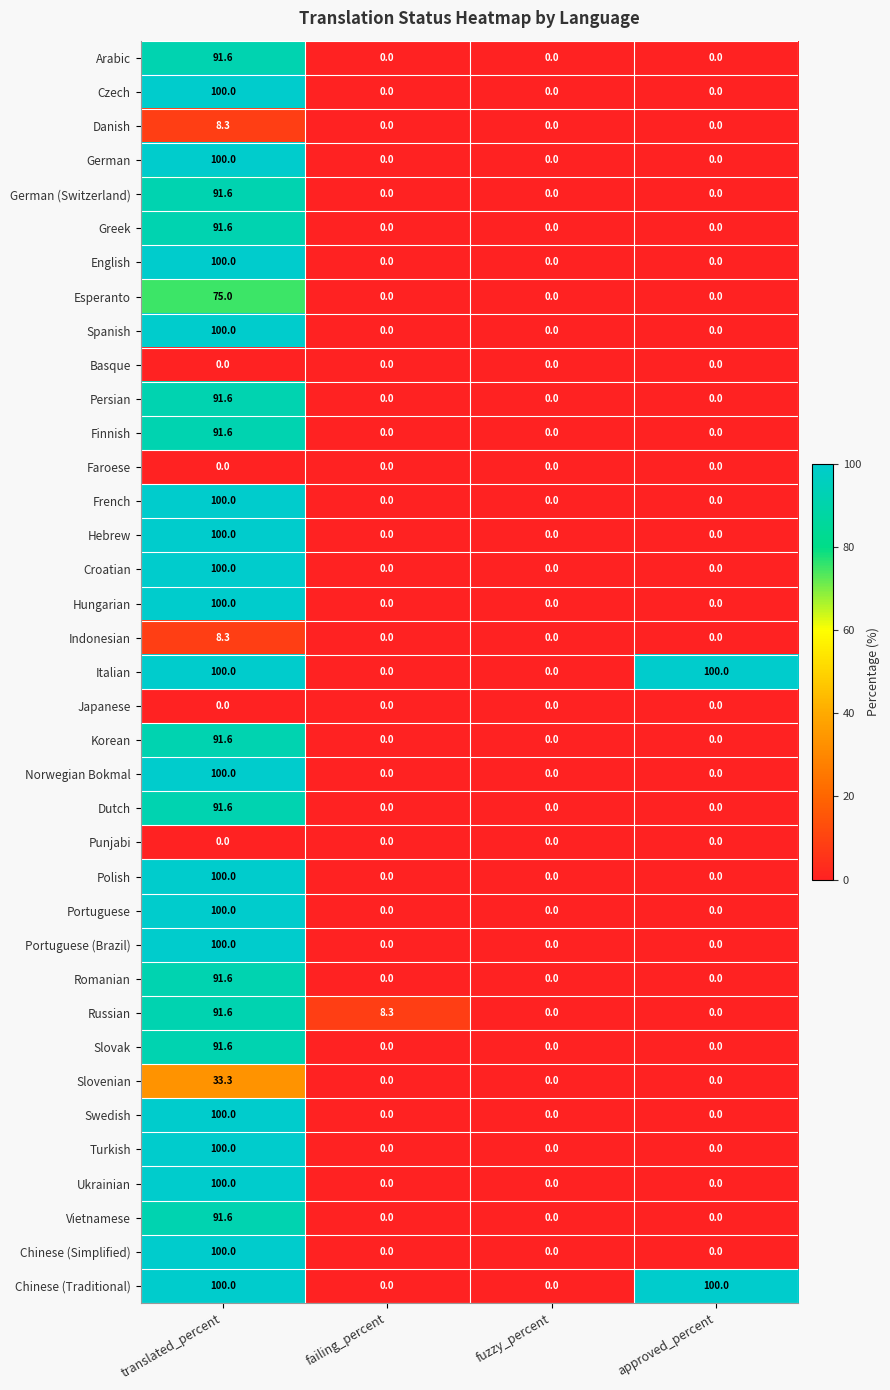

How many values in the Portuguese series exceed 0?

1